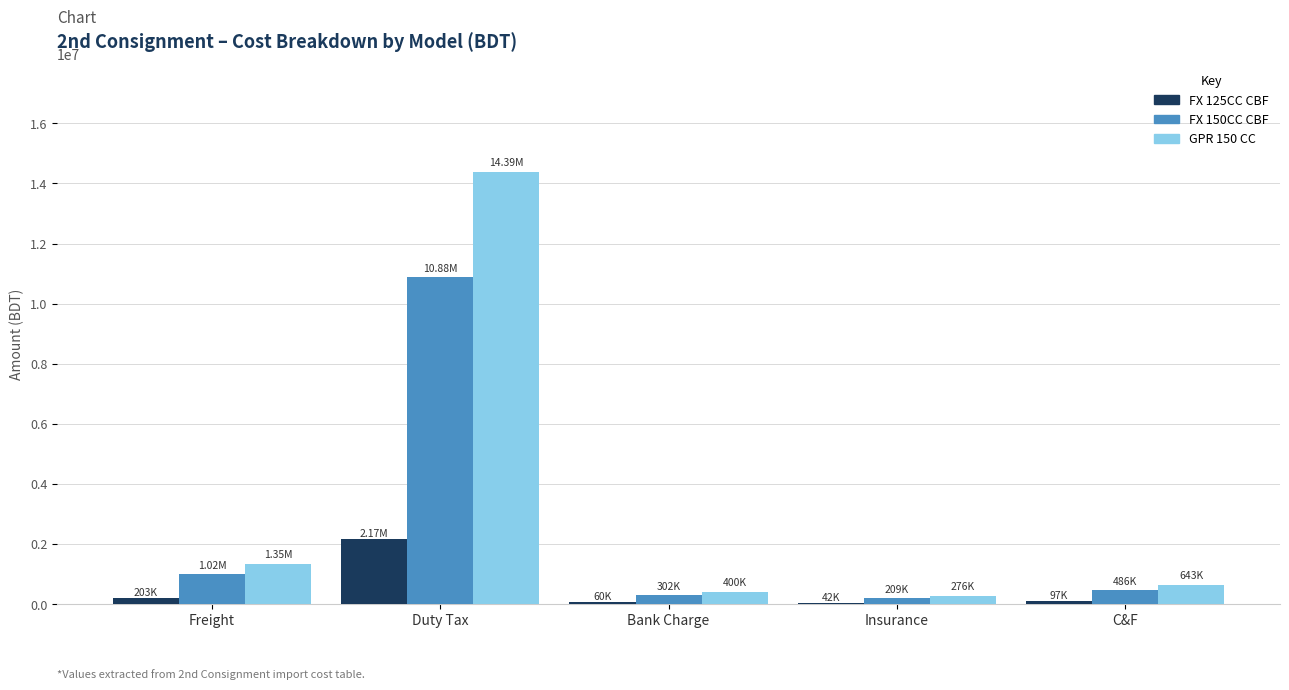

Count the number of categories in the chart.

5